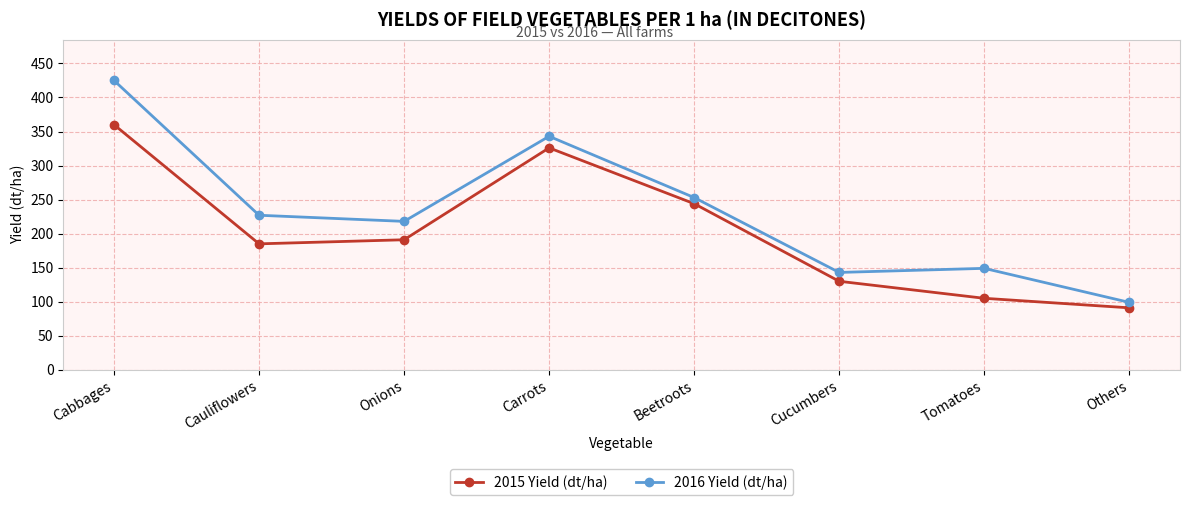

What is the sum of all 2016 Yield (dt/ha) values?

1857